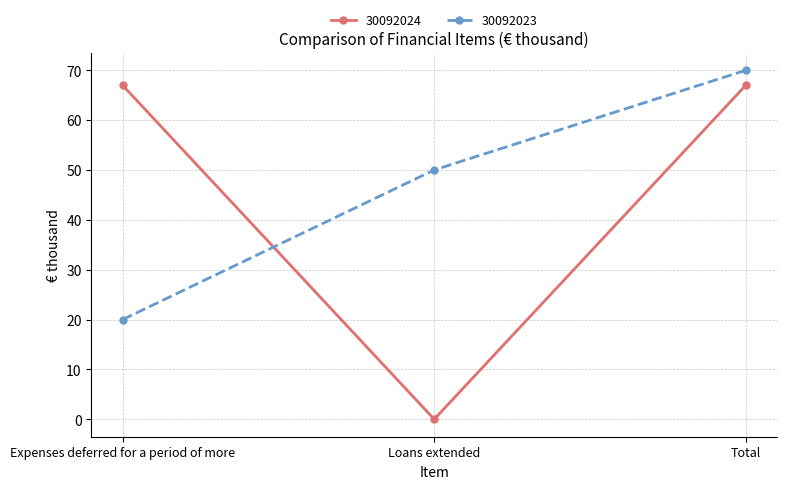

What is the sum of all 30092023 values?

140